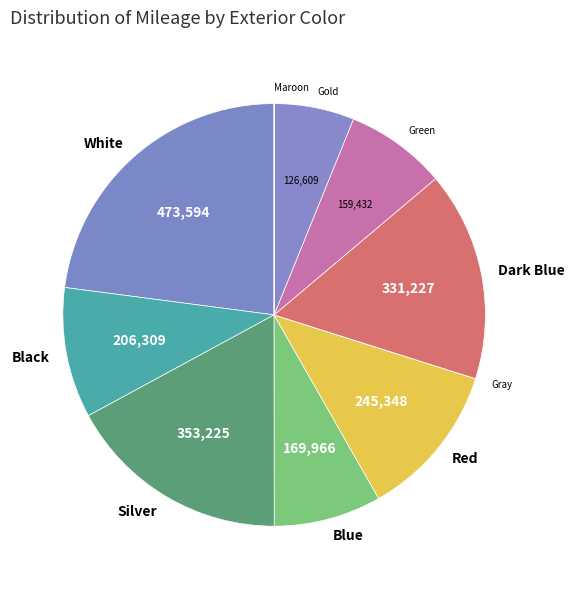

Does any single category account for the majority?

No